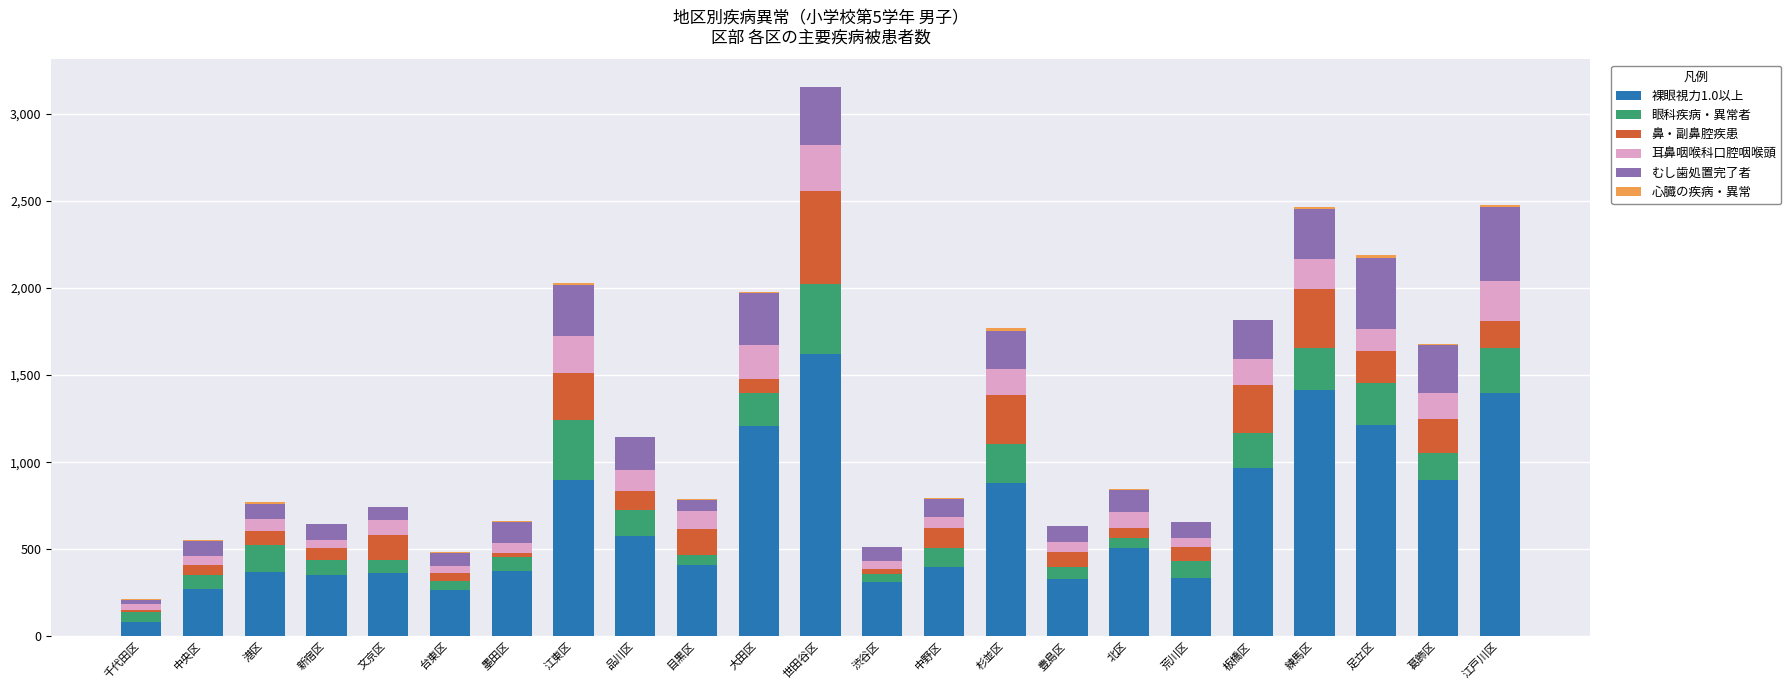

At which category is the sum across all series the highest?

世田谷区